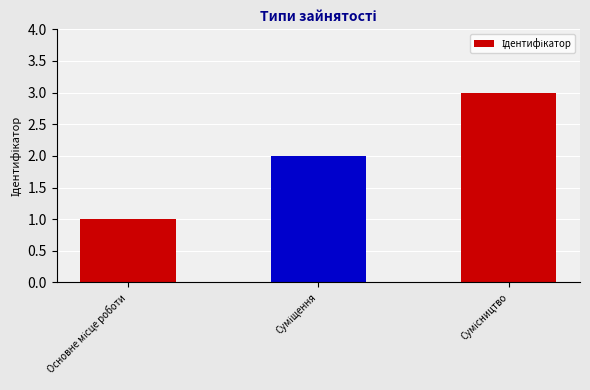

What is the sum of all values?

6